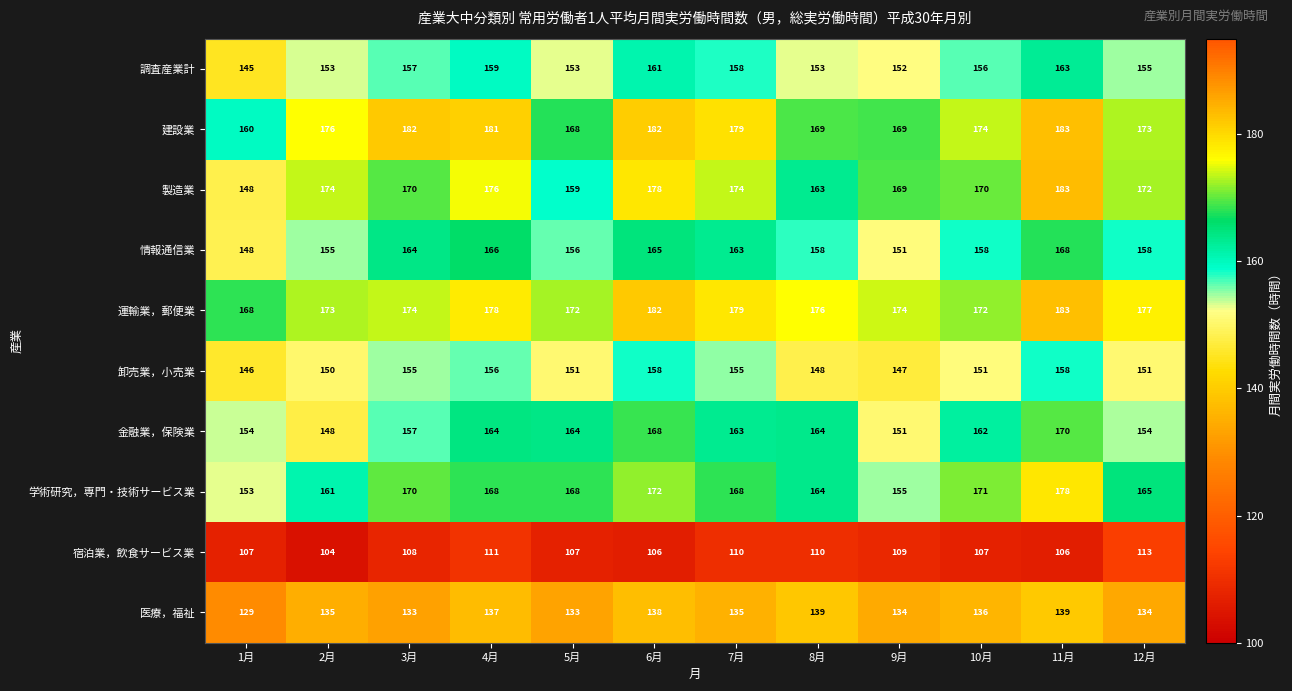

What is the approximate value of 医療，福祉 at 12月, to the nearest 5?

135